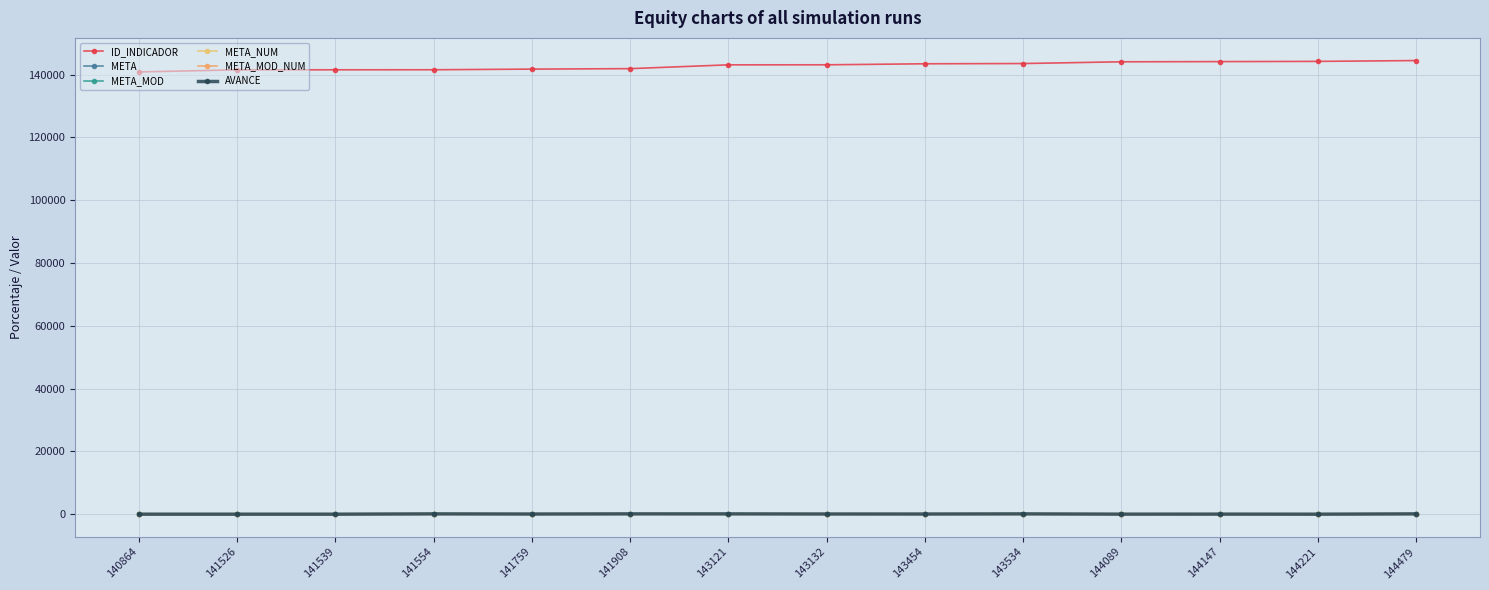

How many lines are shown in the chart?

6